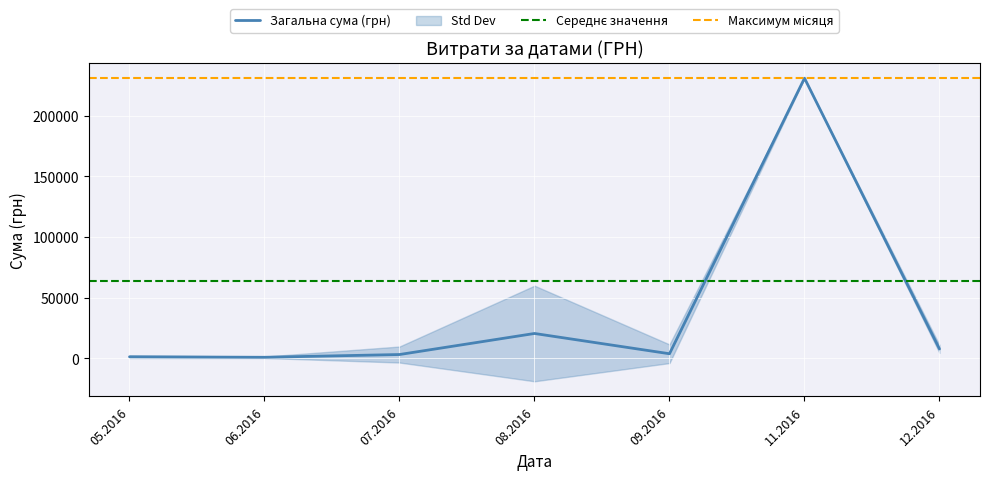

What is the highest value of the Загальна сума (грн) series?

230842.2